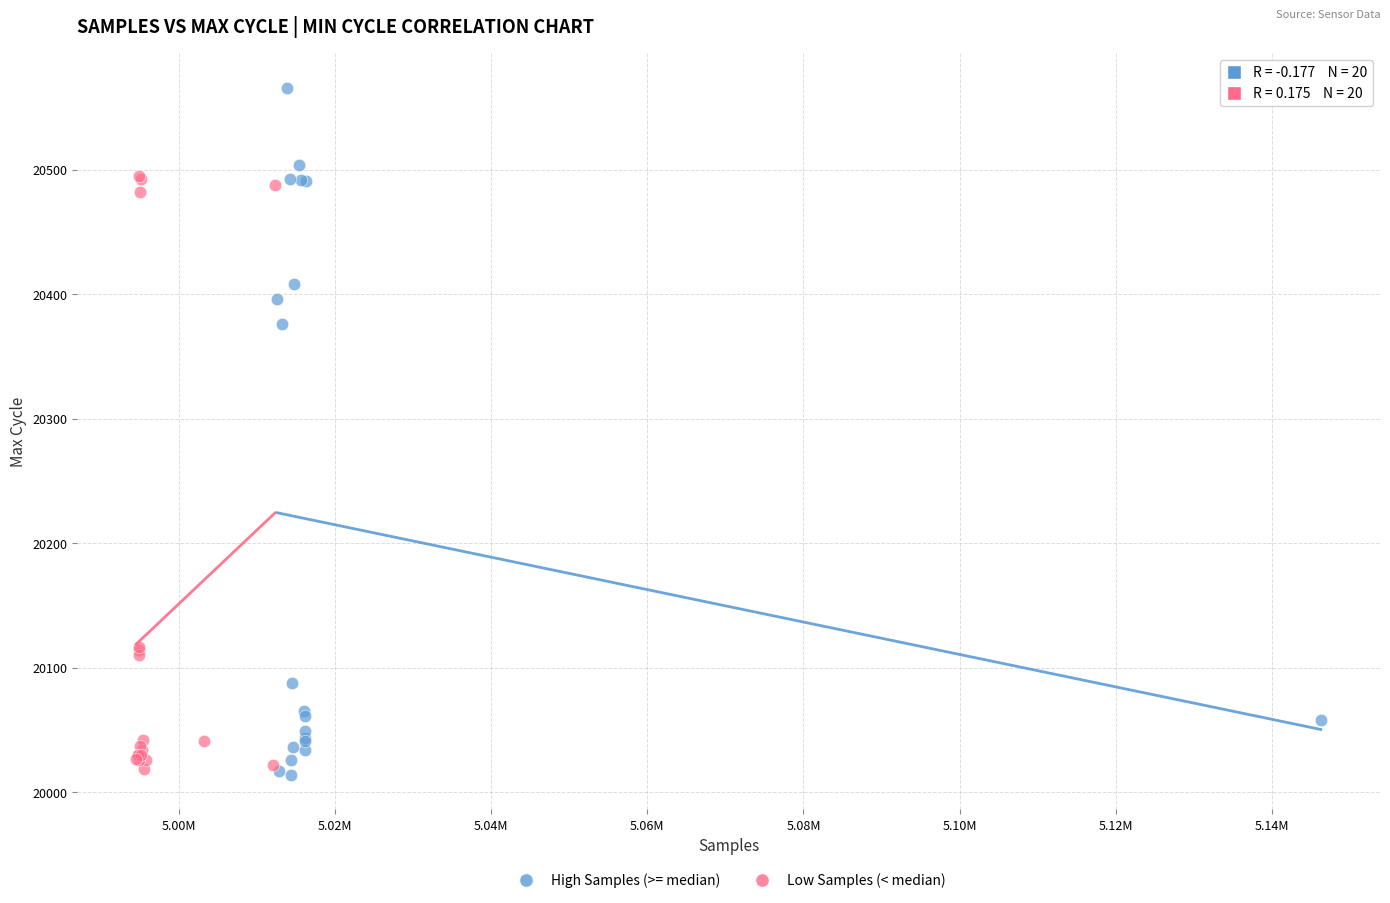

Which series has the widest spread of Y values?

High Samples (>= median)